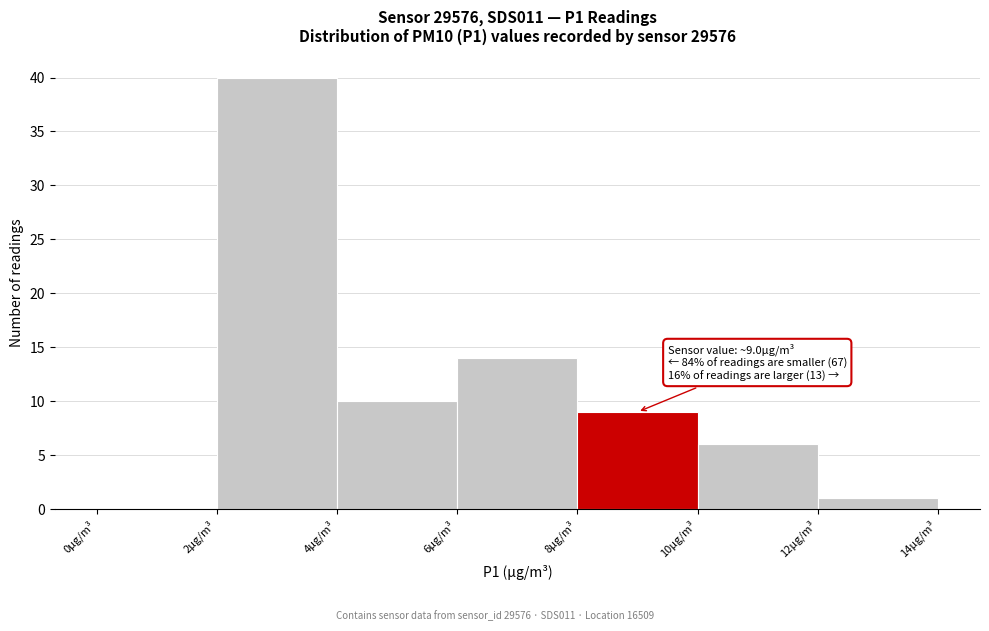

Which range on the x-axis has the tallest bar?

2 to 4